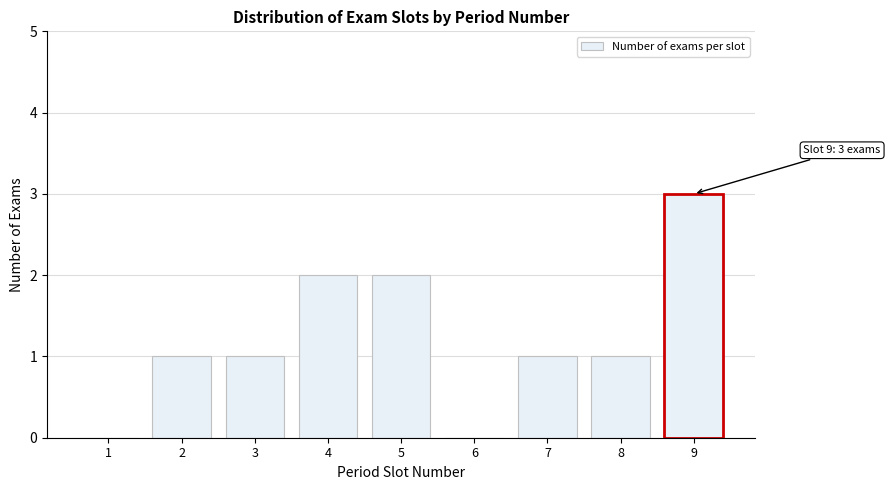

Reading right to left, list all the values displayed in this chart.

9=3	8=1	7=1	6=0	5=2	4=2	3=1	2=1	1=0